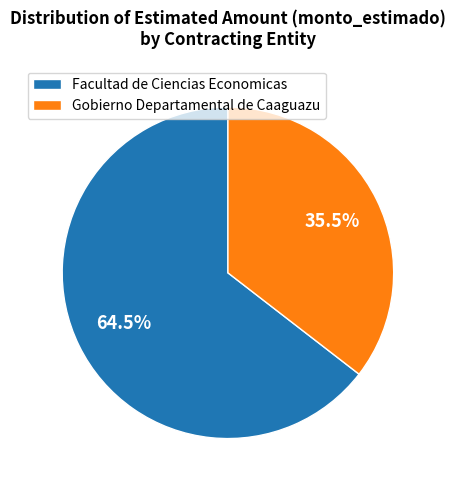

Rank the categories by value from lowest to highest.

Gobierno Departamental de Caaguazu, Facultad de Ciencias Economicas